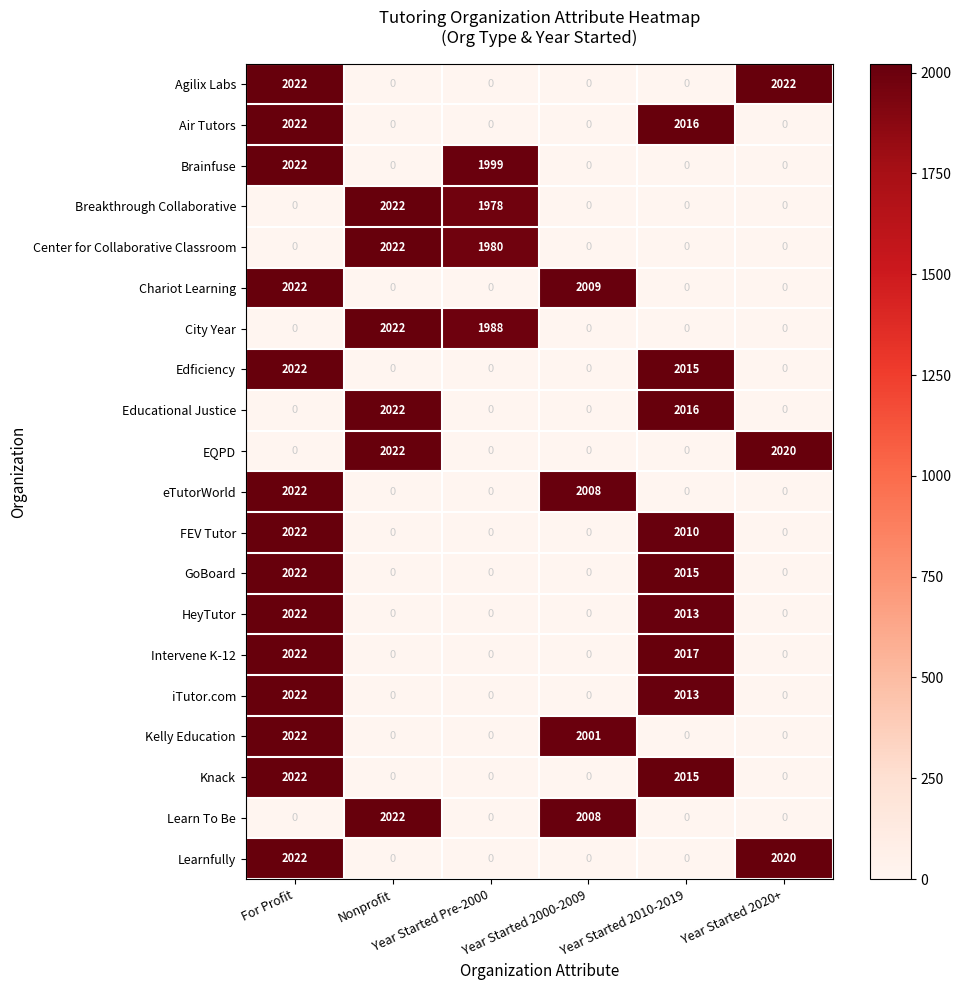

What is the maximum value shown in the chart?

2022